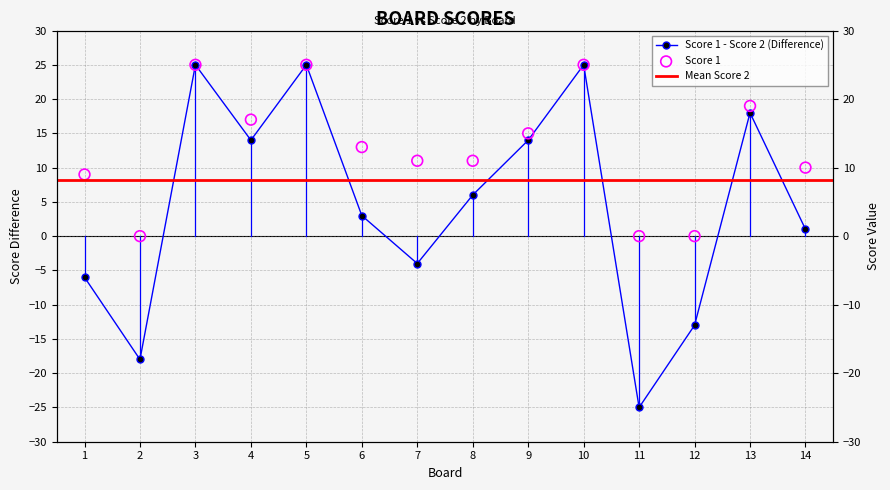

Between 9 and 8, which is larger?

9